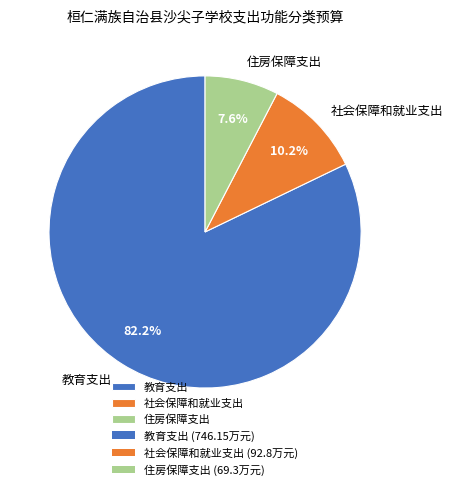

Which category accounts for the majority?

教育支出